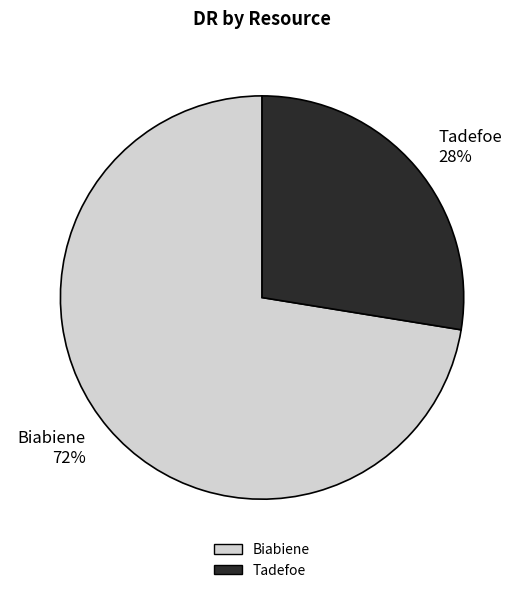

Which slice is the smallest?

Tadefoe